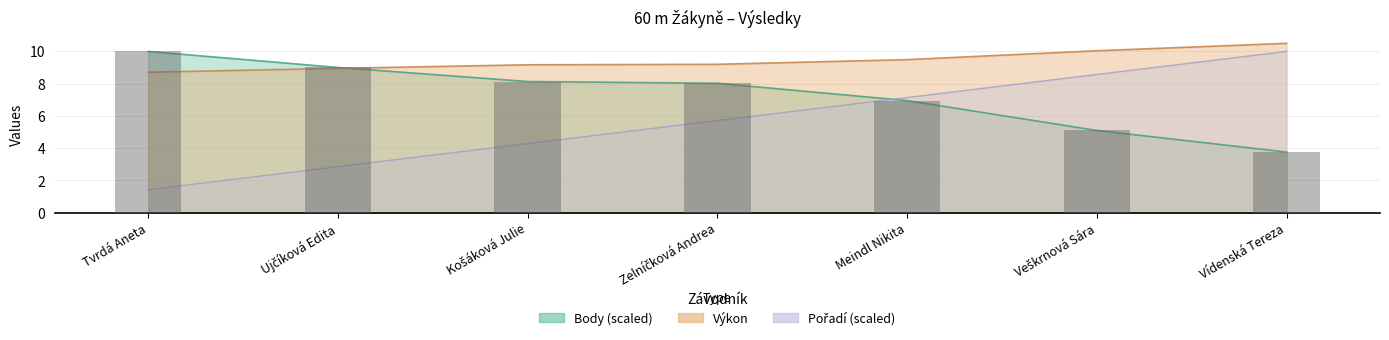

At Tvrdá Aneta, list the series in order from smallest to largest.

Pořadí, Výkon, Body